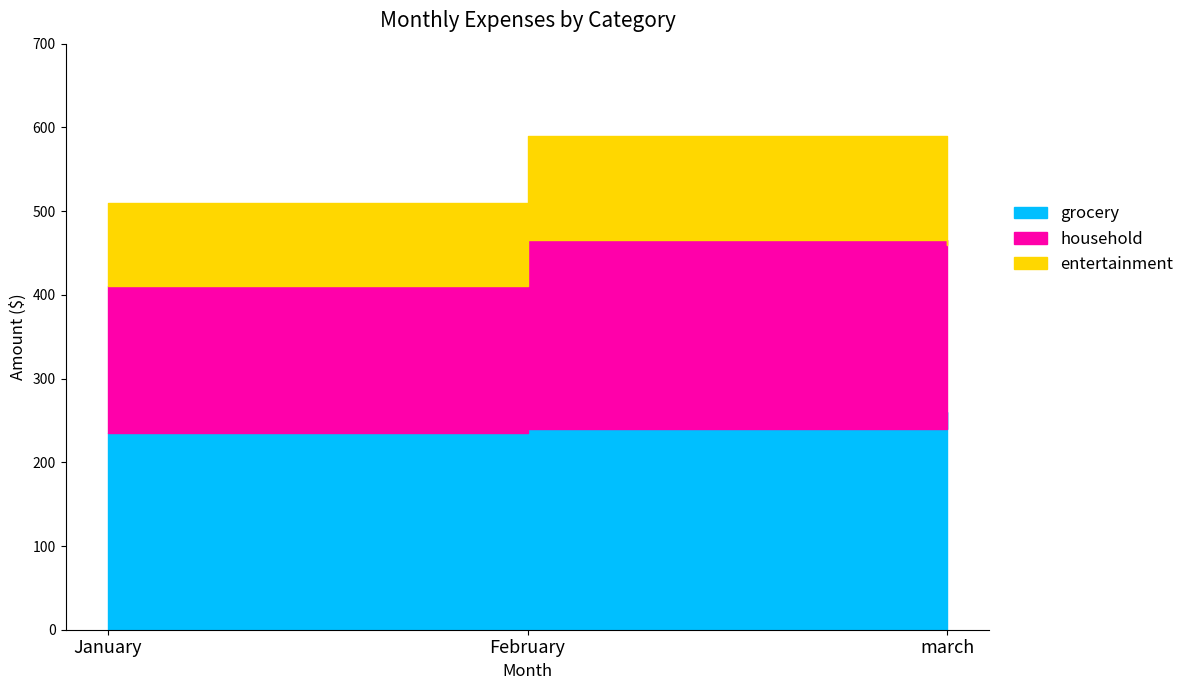

Between January and February, which series saw the biggest shift?

household